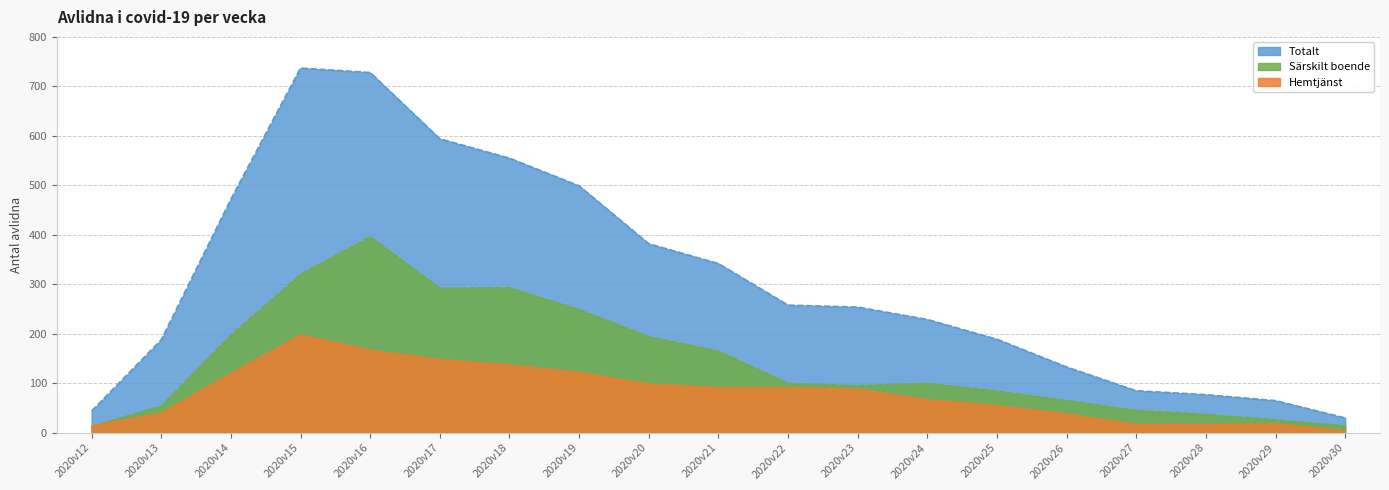

At which category does the chart reach its minimum across all series?

2020v30